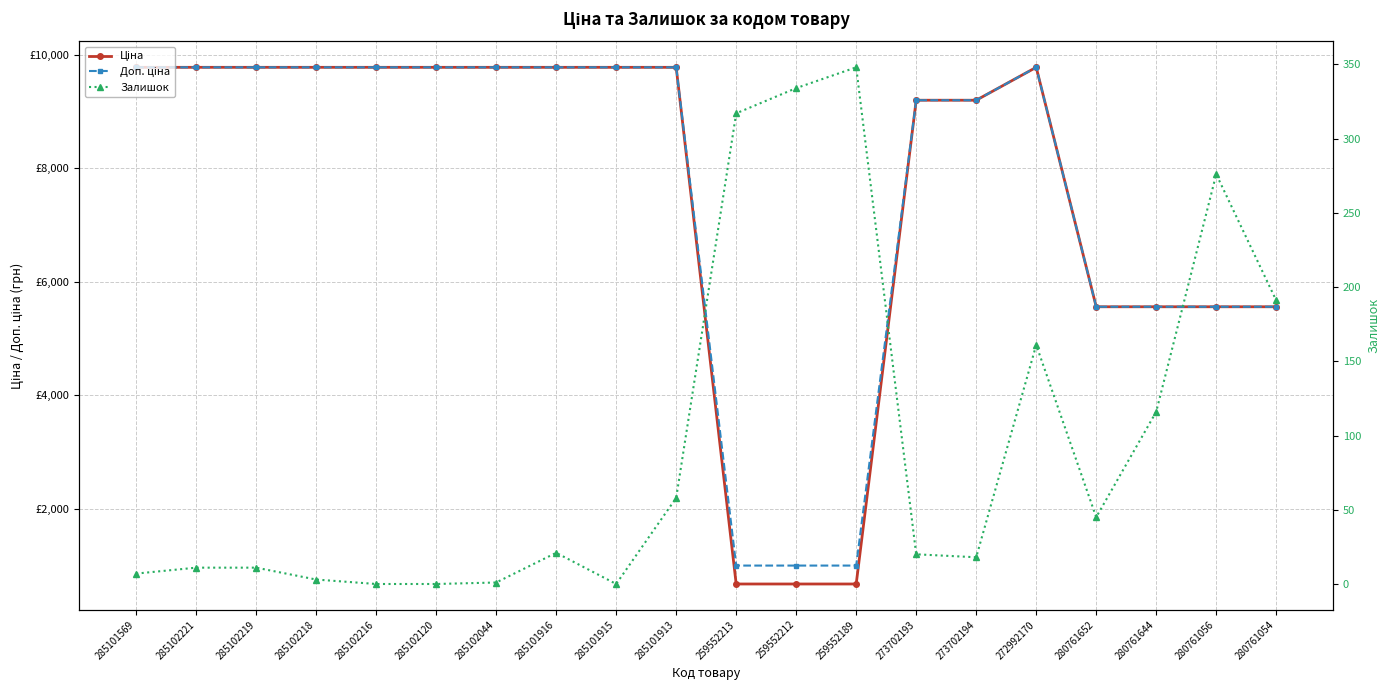

What is the value of the Залишок point at the 16th from the left?

161.0